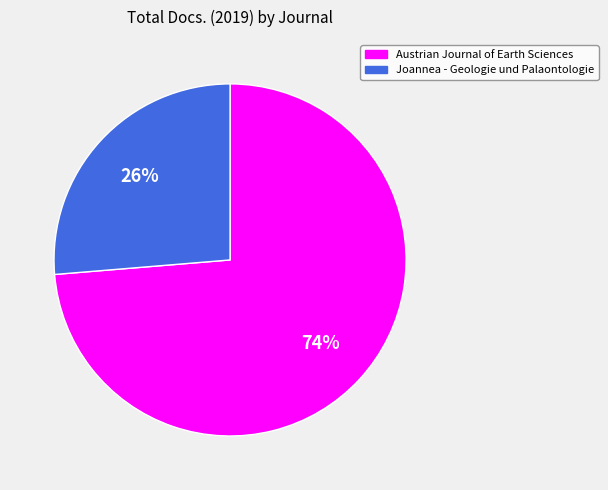

Which slice is the largest?

Austrian Journal of Earth Sciences